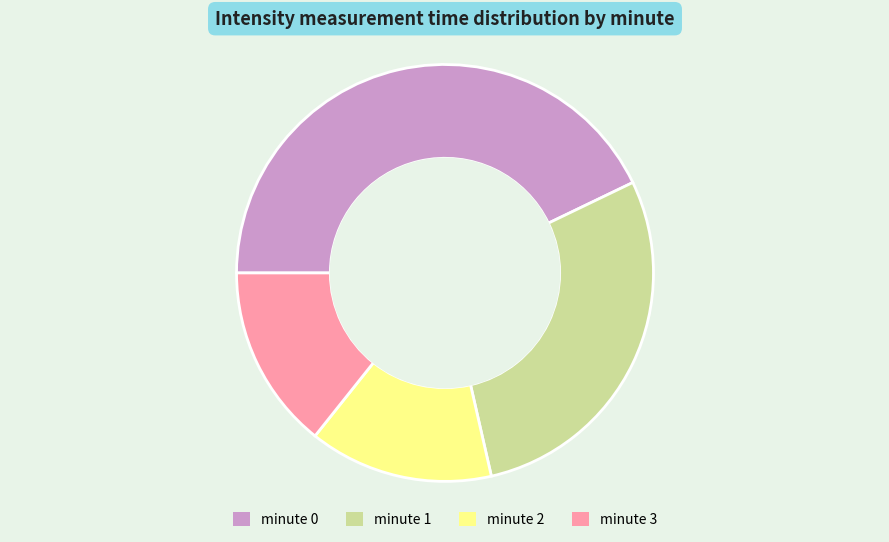

Is the sum of minute 0 and minute 1 greater than half?

Yes